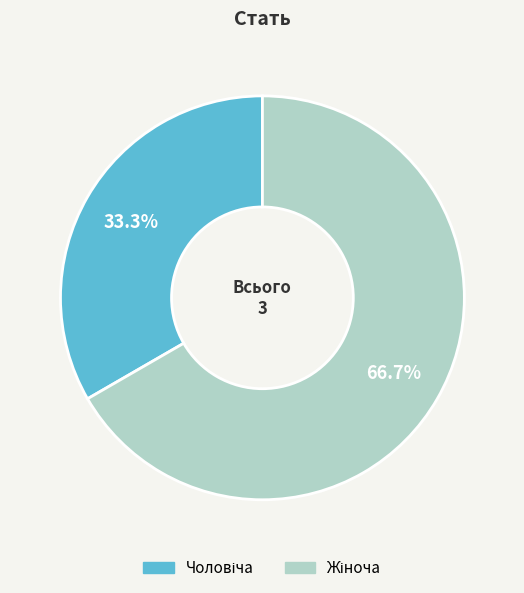

Does any single category account for the majority?

Yes